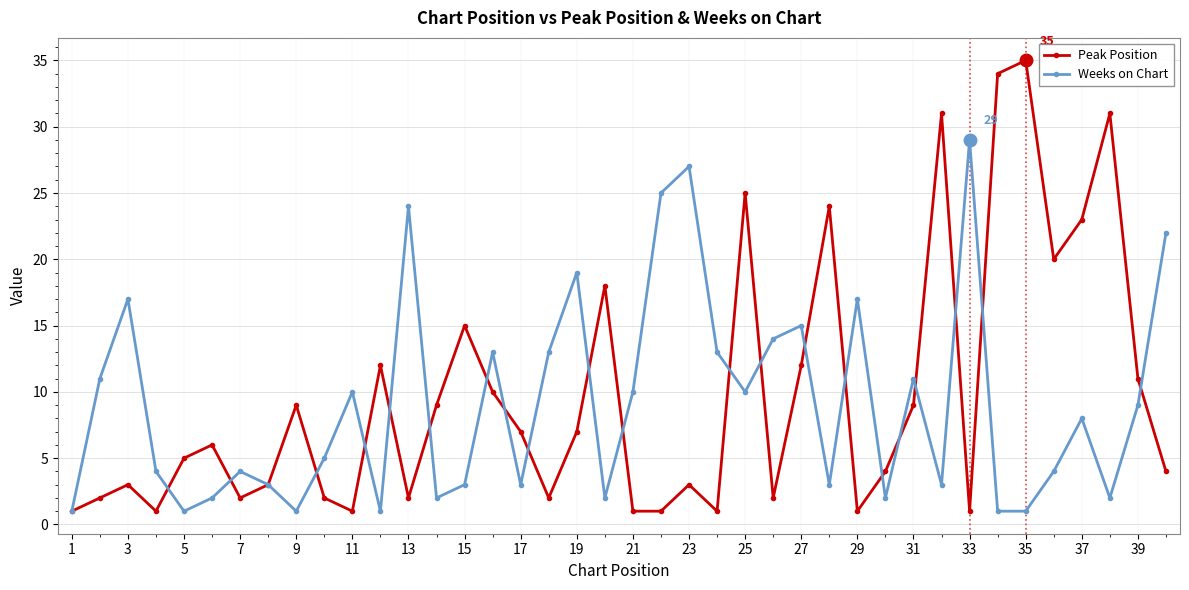

What is the maximum value for Weeks on Chart?

29